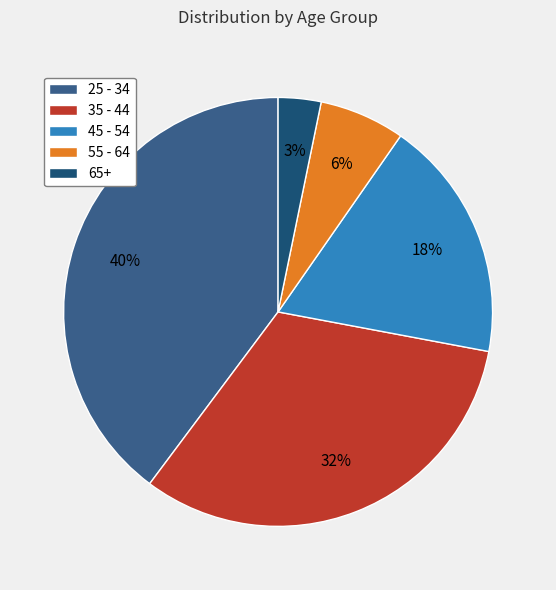

To the nearest percent, what is the combined percentage of 35 - 44 and 45 - 54?

51%